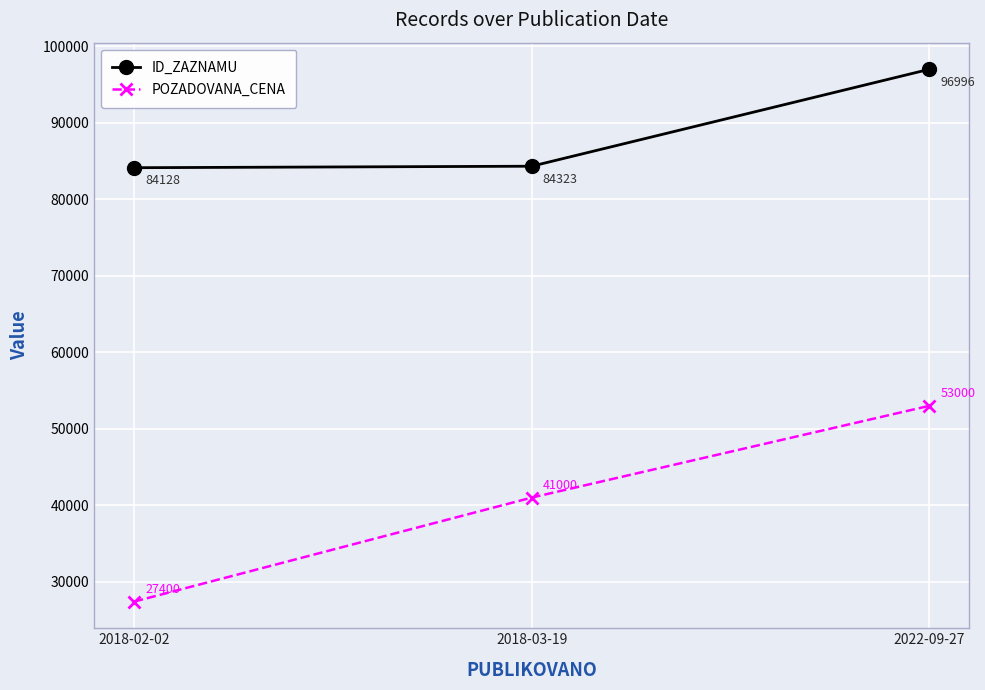

What is the maximum value shown in the chart?

96996